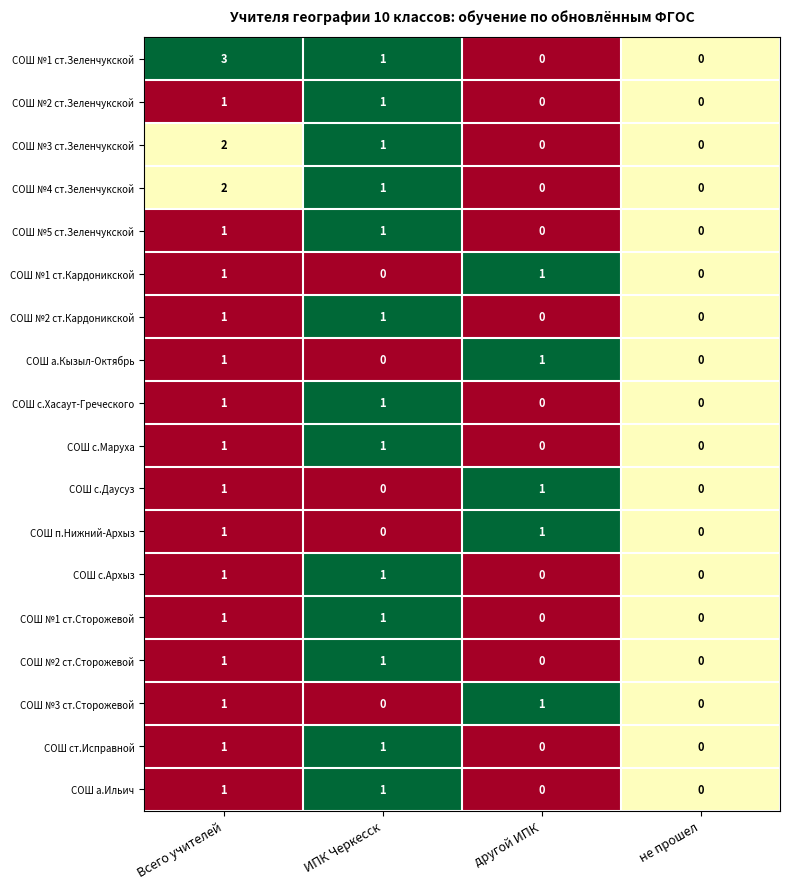

Count the number of categories in the chart.

4